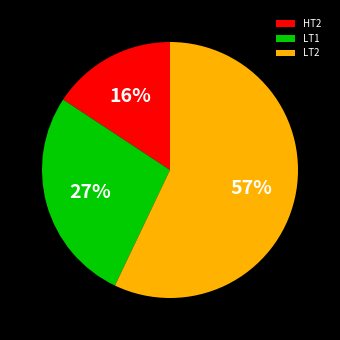

What percentage is the LT2 slice, to the nearest percent?

57%